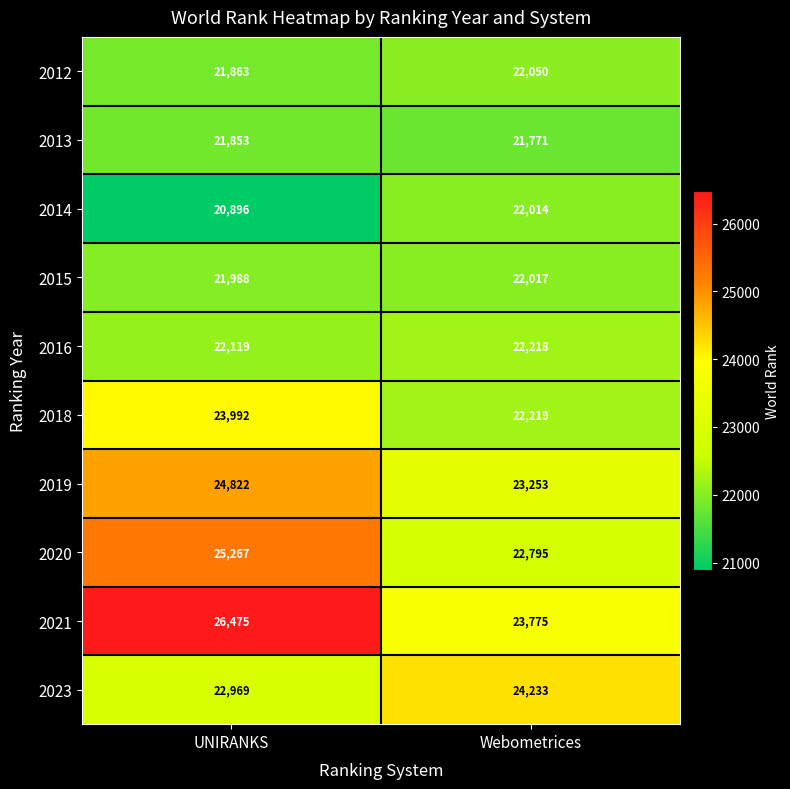

Reading left to right, extract all data points from this chart.

2012: 21863	22050
2013: 21853	21771
2014: 20896	22014
2015: 21988	22017
2016: 22119	22218
2018: 23992	22219
2019: 24822	23253
2020: 25267	22795
2021: 26475	23775
2023: 22969	24233